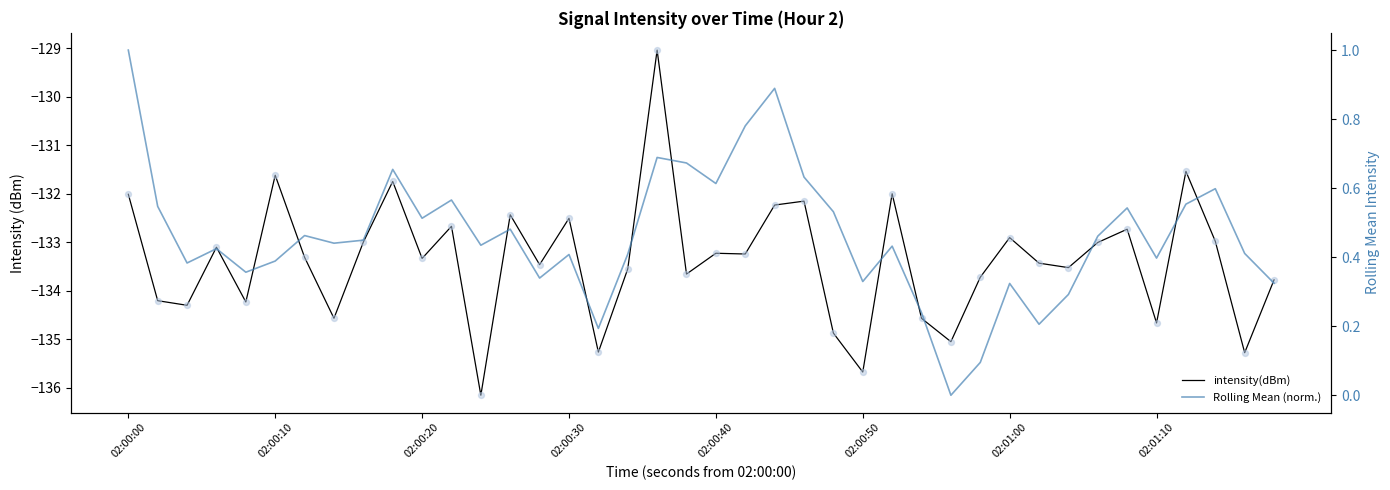

Which series has the widest spread of Y values?

intensity(dBm)